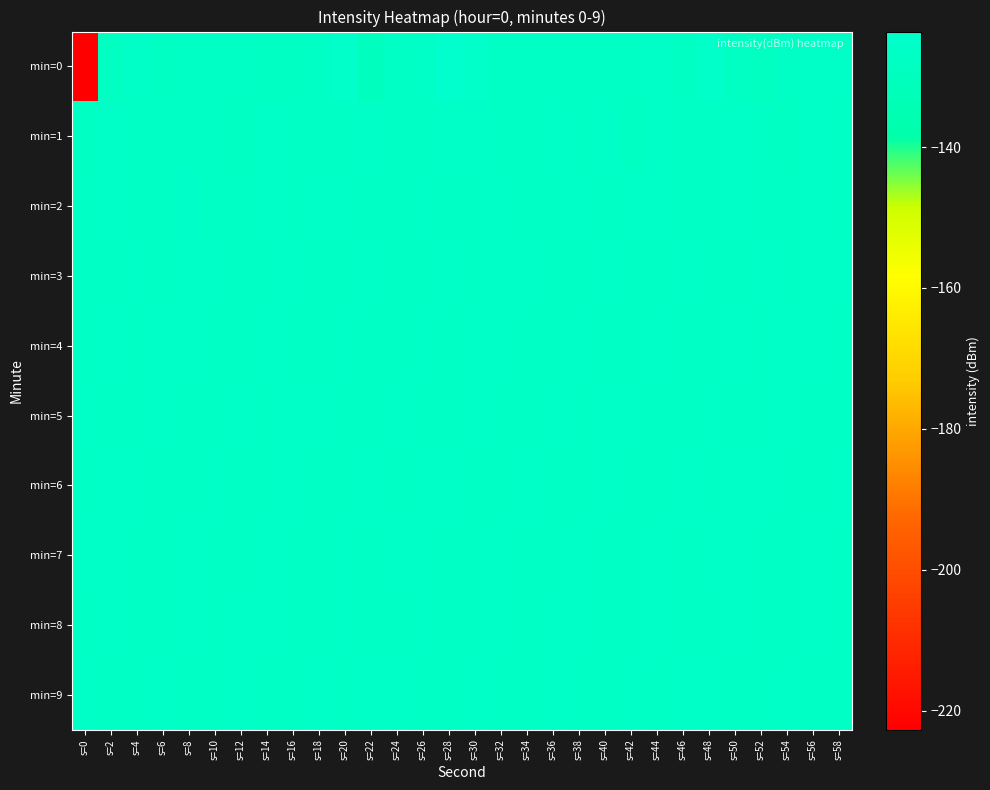

Rank the series at s=40 from highest to lowest value.

min=6, min=3, min=5, min=1, min=0, min=9, min=4, min=7, min=8, min=2